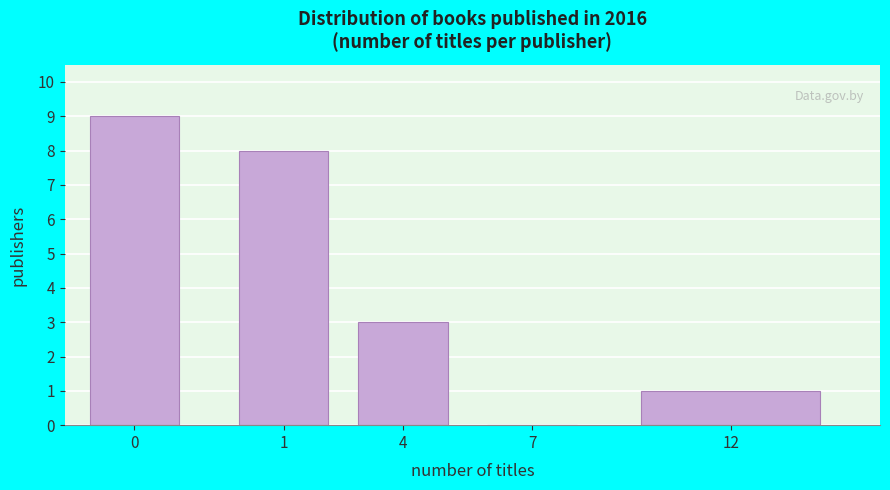

Reading left to right, extract all data points from this chart.

0=9	1=8	4=3	7=0	12=1